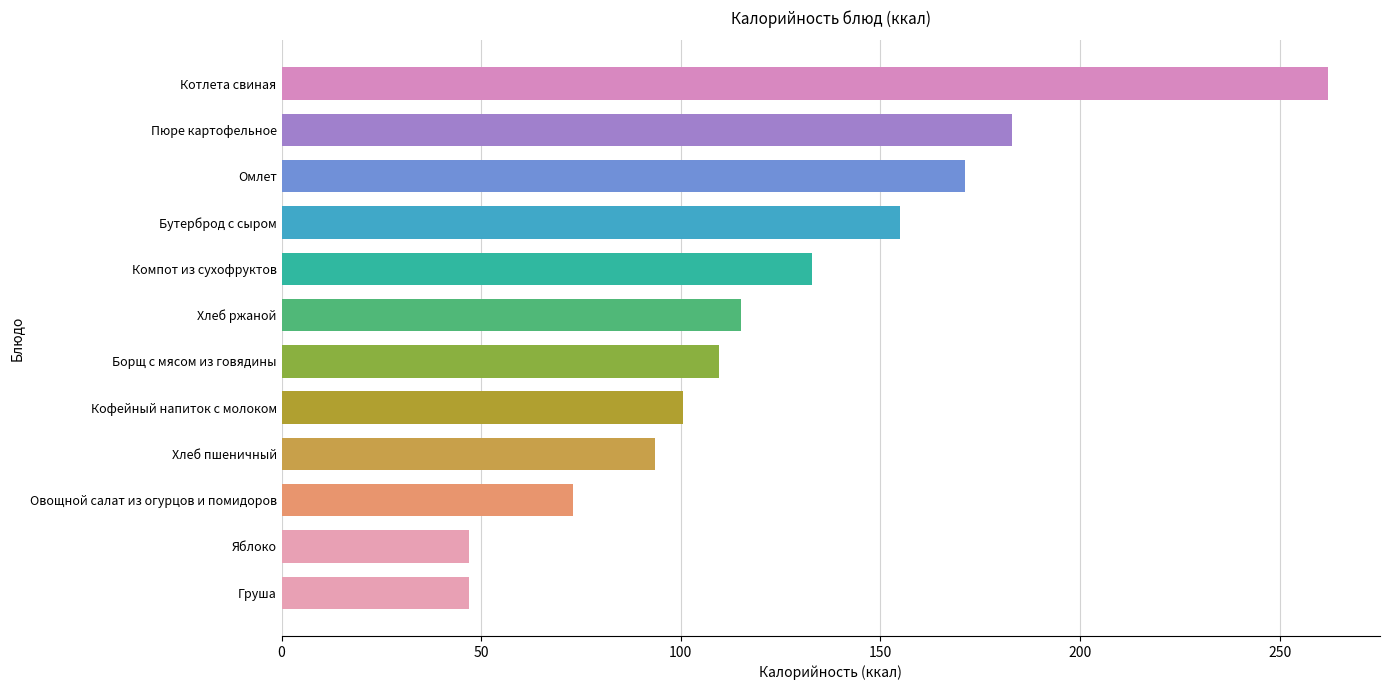

What is the difference between the second highest and minimum values?

136.0